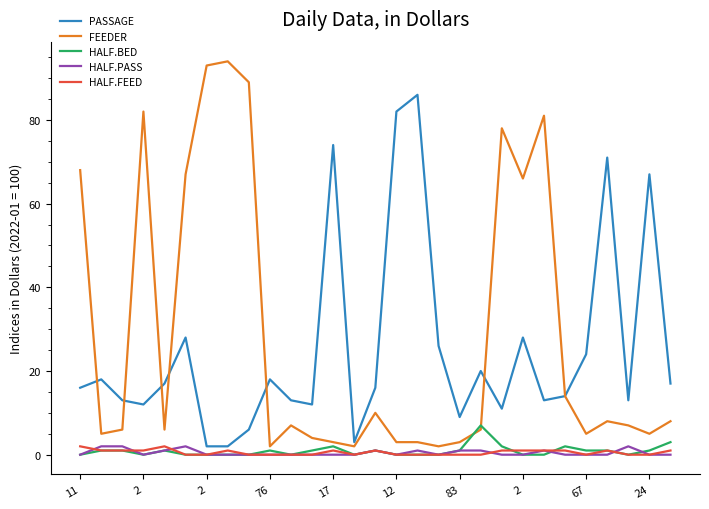

Which series has the widest spread of values?

FEEDER